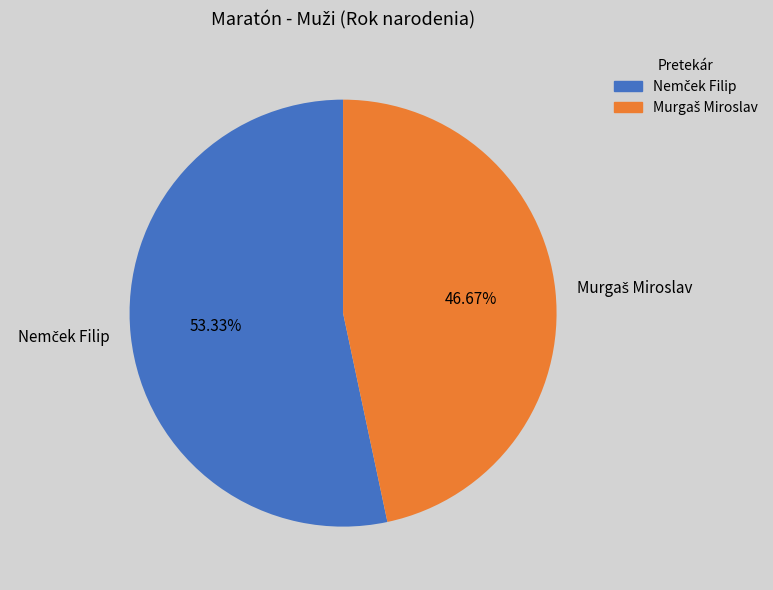

Is there a majority slice in this chart?

Yes